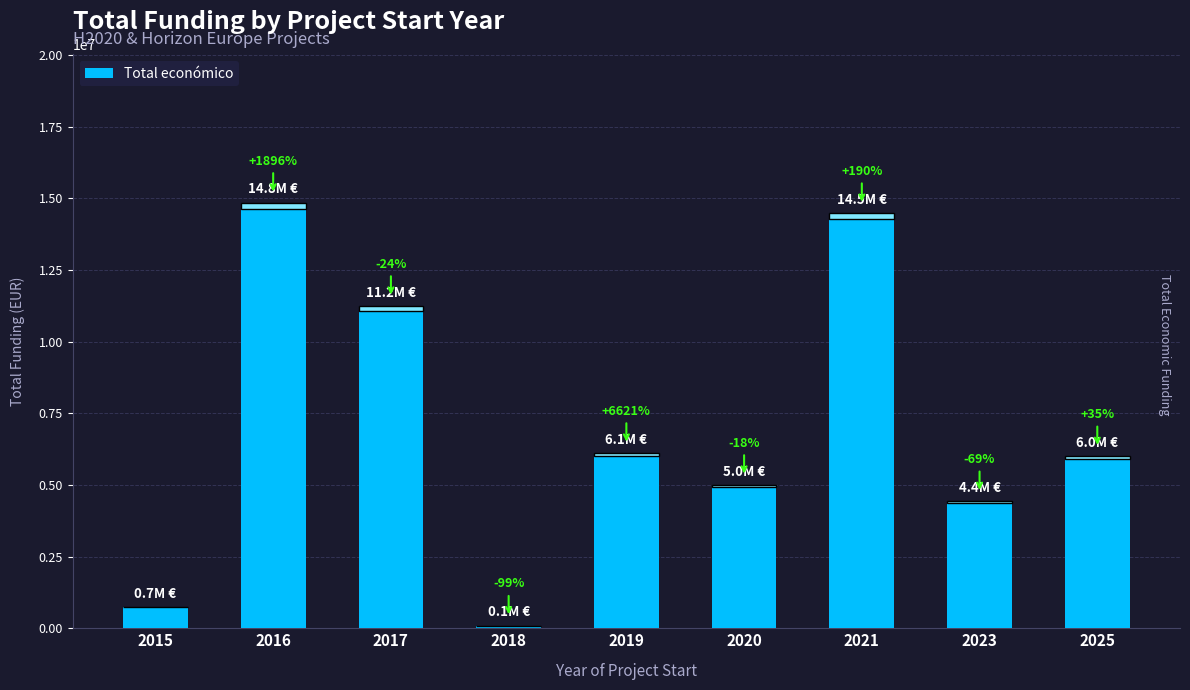

List the labels in order of value, largest first.

2016, 2021, 2017, 2019, 2025, 2020, 2023, 2015, 2018